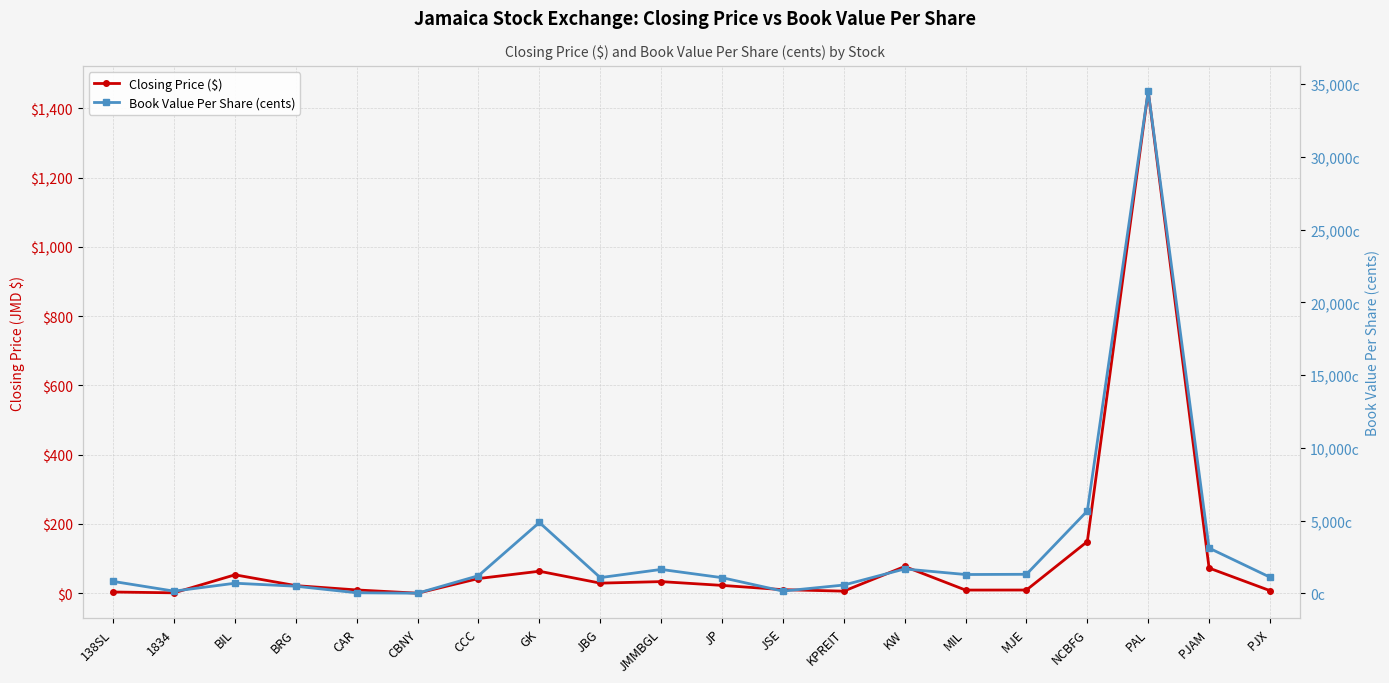

At which label is Closing Price ($) closest to 725?

NCBFG